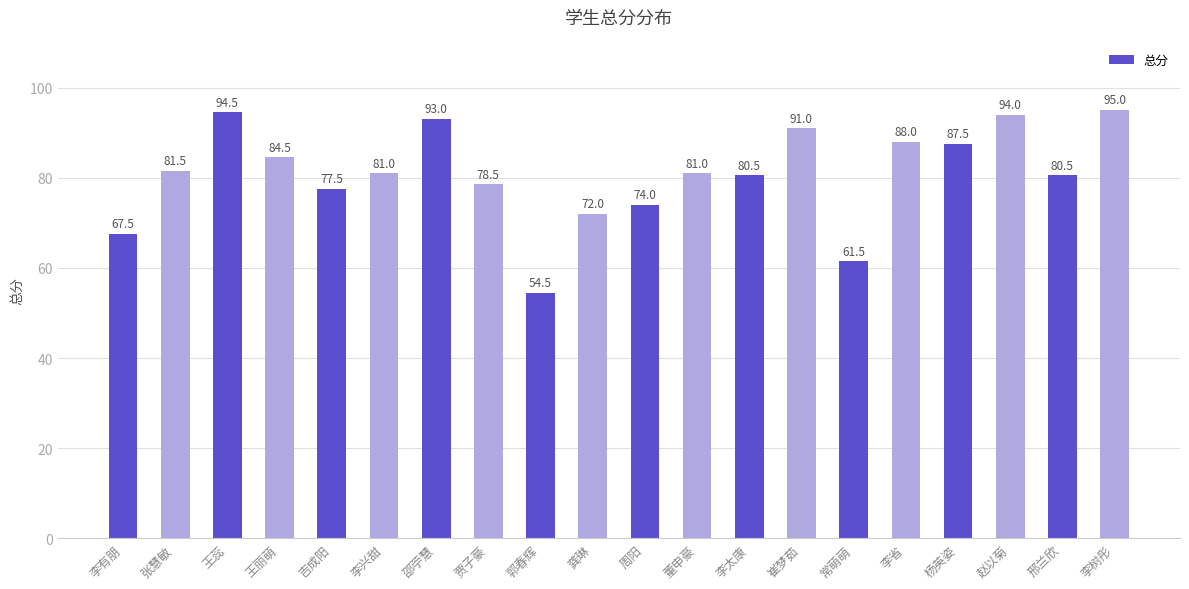

Reading right to left, transcribe all the data shown in this chart.

95.0	80.5	94.0	87.5	88.0	61.5	91.0	80.5	81.0	74.0	72.0	54.5	78.5	93.0	81.0	77.5	84.5	94.5	81.5	67.5